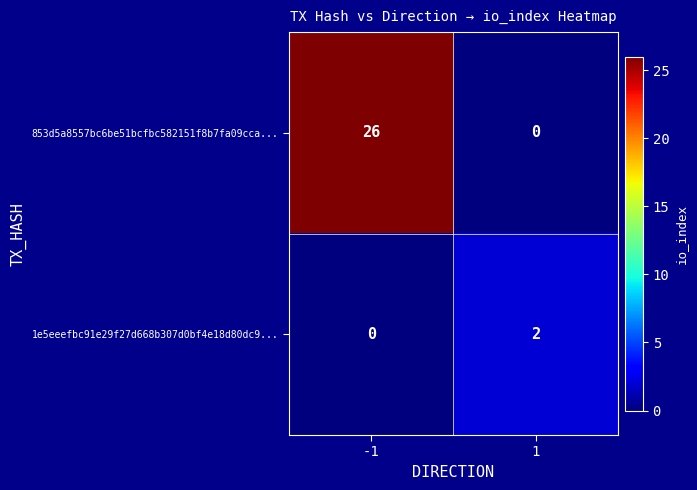

What is the average value of the 853d5a8557bc6be51bcfbc582151f8b7fa09cca... series?

13